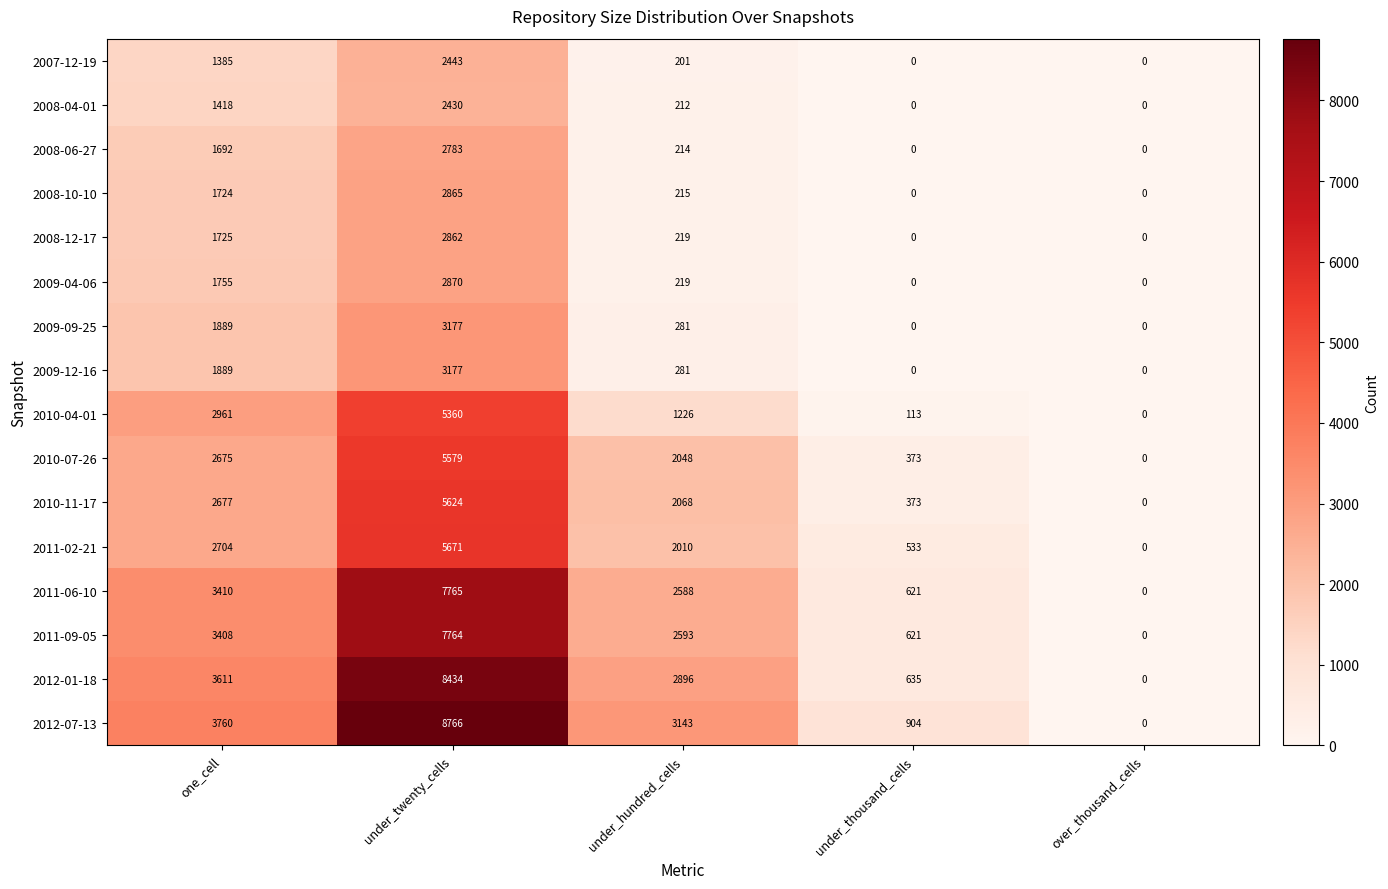

Read the 2010-11-17 value at one_cell, to the nearest 100.

2700